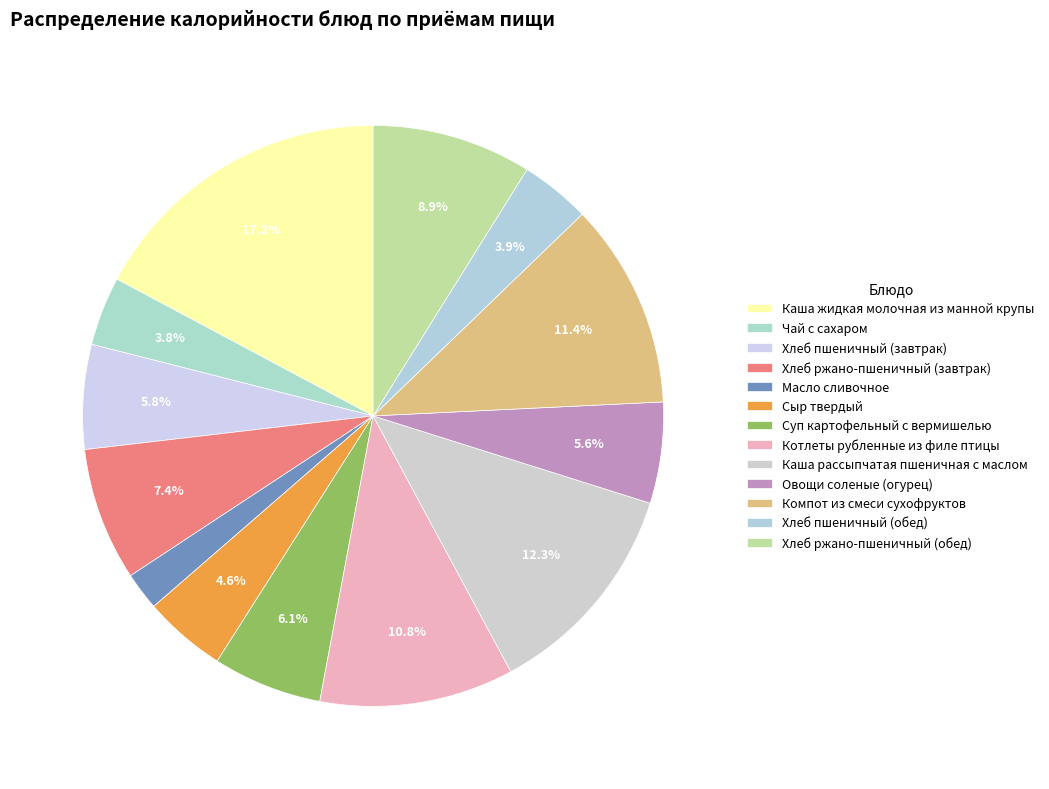

Is it true that Хлеб пшеничный (завтрак) is 1% of the pie?

False